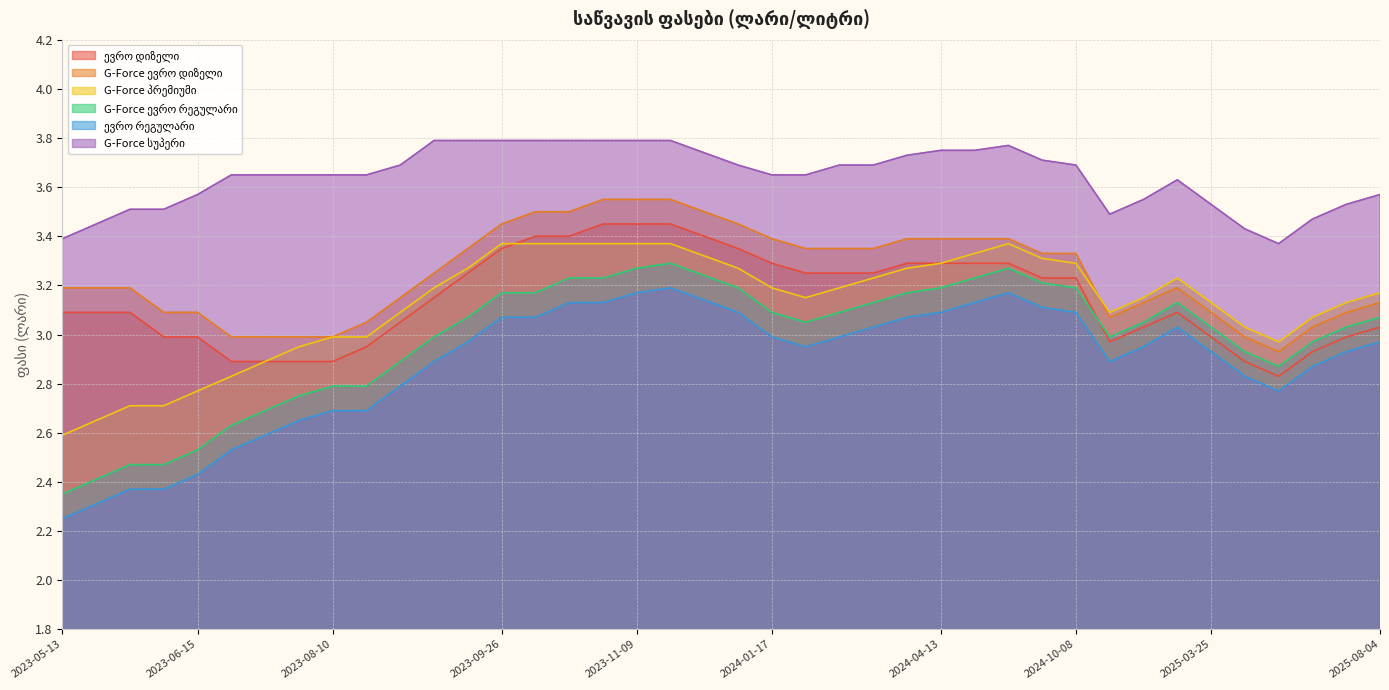

True or false: G-Force ევრო დიზელი and G-Force ევრო რეგულარი intersect in this chart.

False